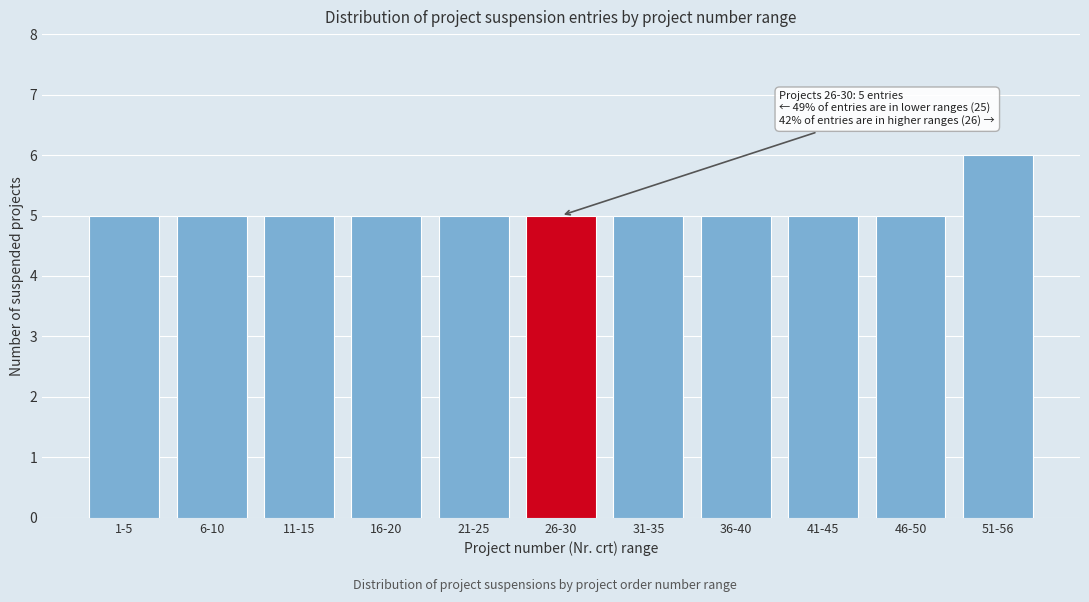

Reading left to right, what are all the values shown in this chart?

5	5	5	5	5	5	5	5	5	5	6